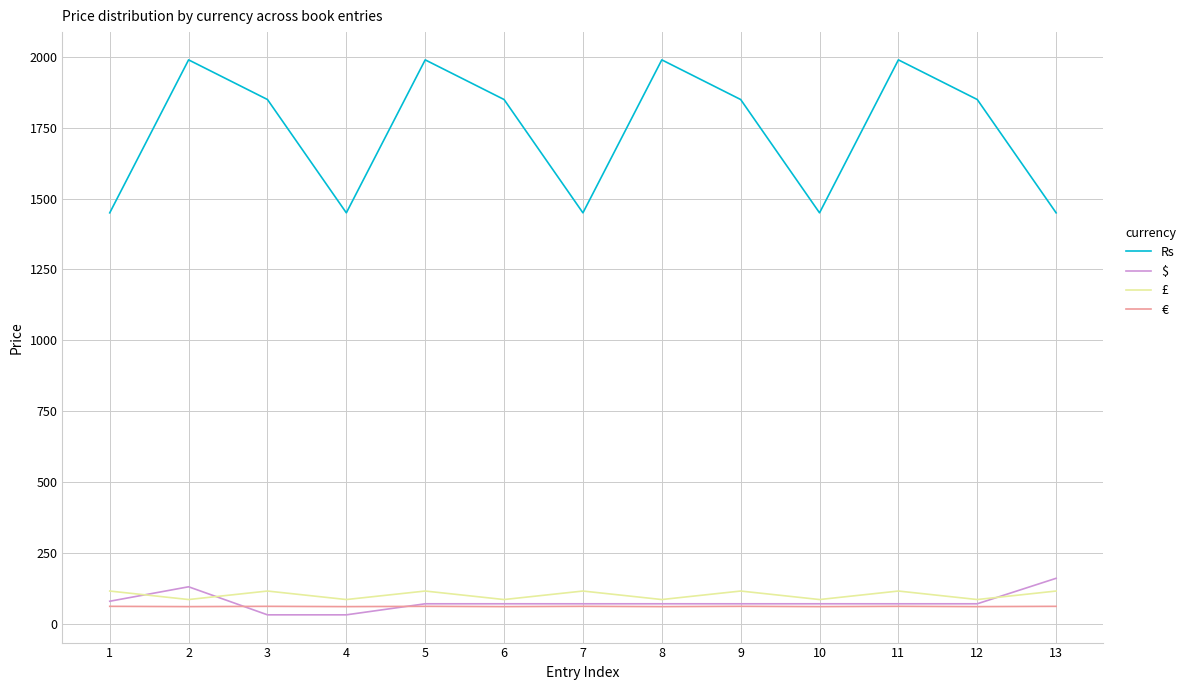

Count the number of data series in this chart.

4